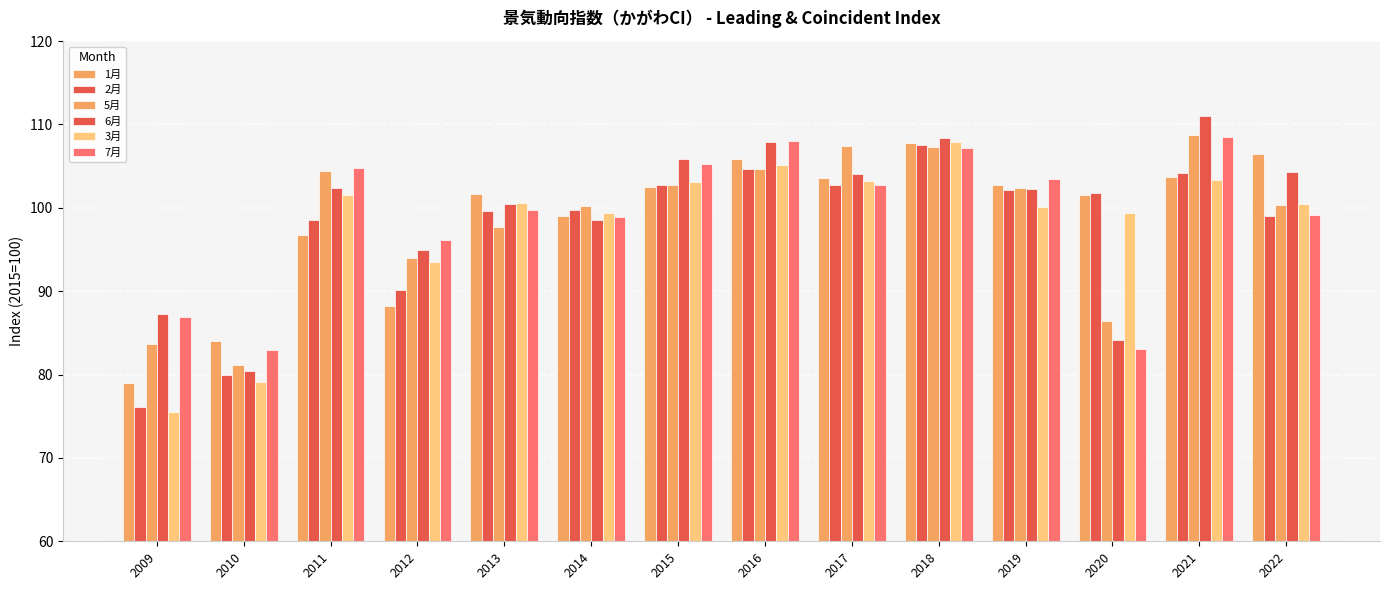

Reading left to right, transcribe all the data shown in this chart.

1月: 79.0	84.0	96.7	88.2	101.7	99.0	102.5	105.9	103.6	107.8	102.7	101.5	103.7	106.5
2月: 76.1	80.0	98.6	90.1	99.6	99.8	102.8	104.7	102.7	107.5	102.1	101.8	104.2	99.0
5月: 83.7	81.2	104.4	94.0	97.7	100.2	102.8	104.7	107.4	107.3	102.4	86.4	108.7	100.4
6月: 87.3	80.4	102.4	95.0	100.5	98.6	105.8	107.9	104.1	108.4	102.3	84.1	111.0	104.3
3月: 75.5	79.1	101.5	93.5	100.6	99.4	103.1	105.1	103.2	107.9	100.1	99.4	103.3	100.5
7月: 86.9	82.9	104.8	96.2	99.8	98.9	105.2	108.0	102.7	107.2	103.4	83.1	108.5	99.2